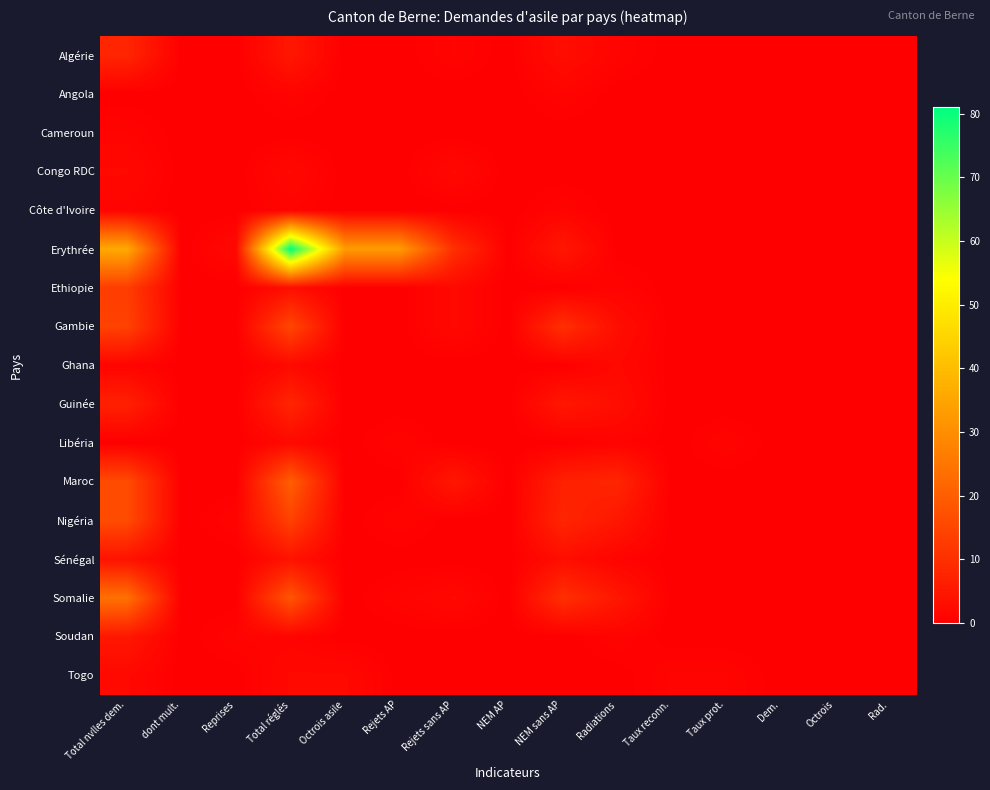

Between Octrois and Total réglés, which is larger?

Total réglés